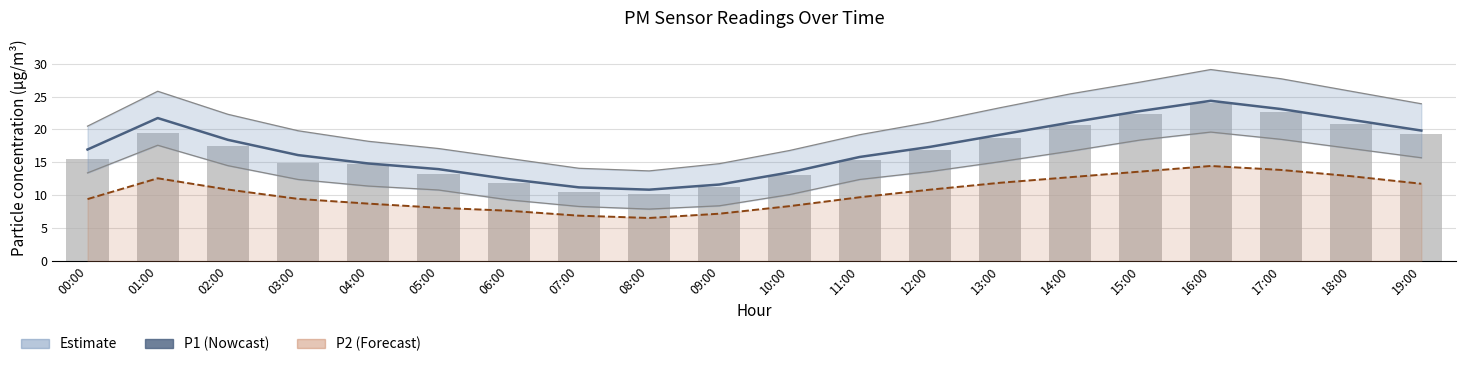

Reading right to left, extract all data points from this chart.

P1 (nowcast): 19:00=19.8	18:00=21.5	17:00=23.1	16:00=24.4	15:00=22.8	14:00=21.1	13:00=19.2	12:00=17.4	11:00=15.8	10:00=13.5	09:00=11.6	08:00=10.8	07:00=11.2	06:00=12.4	05:00=14.0	04:00=14.8	03:00=16.1	02:00=18.4	01:00=21.7	00:00=16.9
P2: 19:00=11.8	18:00=12.9	17:00=13.8	16:00=14.4	15:00=13.6	14:00=12.8	13:00=11.9	12:00=10.8	11:00=9.7	10:00=8.3	09:00=7.2	08:00=6.5	07:00=6.9	06:00=7.7	05:00=8.1	04:00=8.7	03:00=9.4	02:00=10.9	01:00=12.6	00:00=9.4
P1 (raw): 19:00=19.3	18:00=20.9	17:00=22.7	16:00=23.9	15:00=22.4	14:00=20.6	13:00=18.8	12:00=16.9	11:00=15.4	10:00=13.1	09:00=11.3	08:00=10.2	07:00=10.5	06:00=11.9	05:00=13.2	04:00=14.8	03:00=15.0	02:00=17.5	01:00=19.5	00:00=15.5